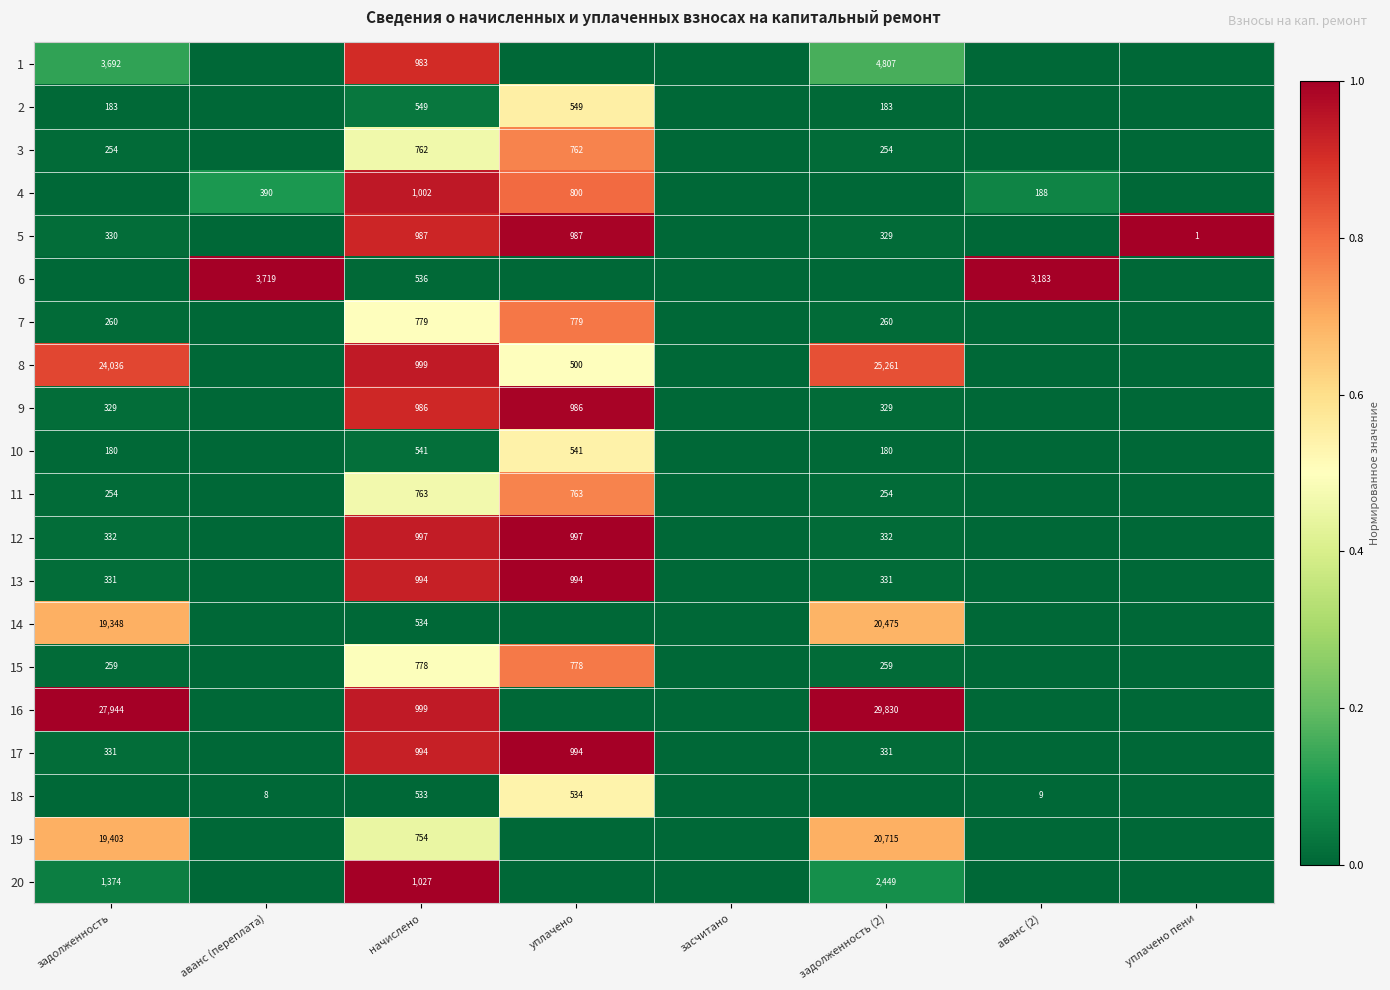

What is the difference between the 9 values at задолженность (2) and начислено?

657